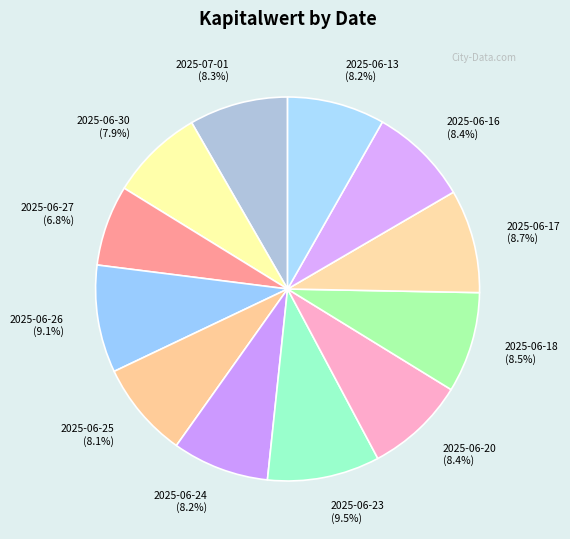

Between 2025-06-13 and 2025-06-23, which is larger?

2025-06-23